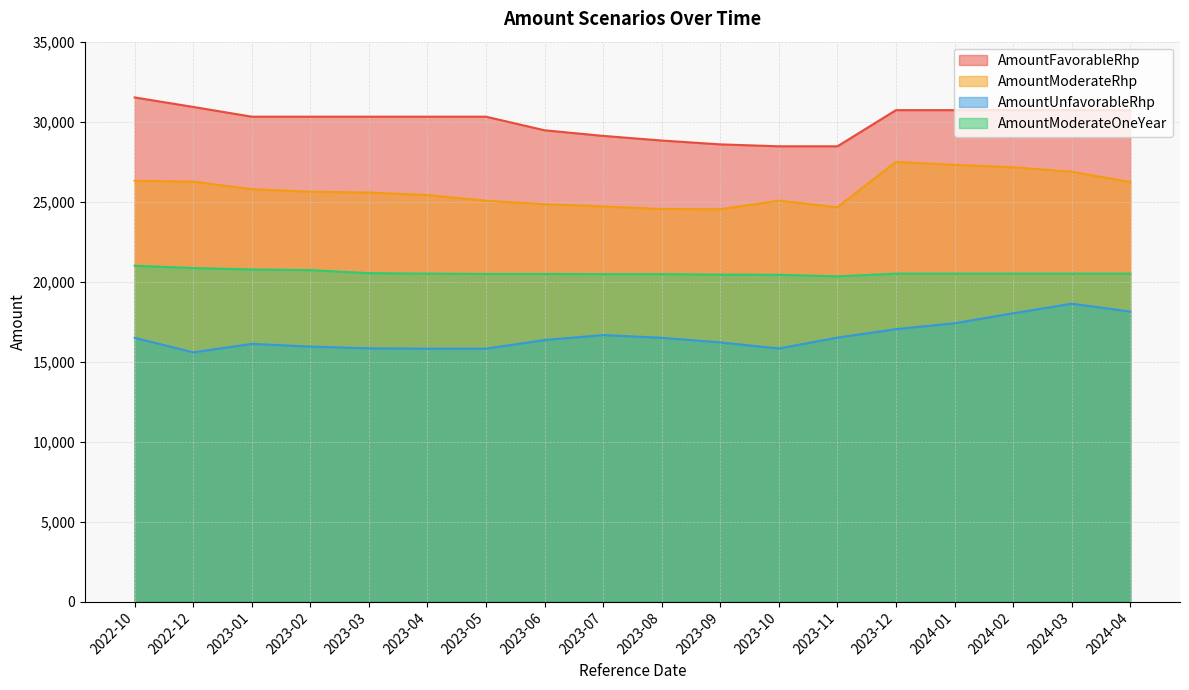

Reading left to right, extract all data points from this chart.

AmountFavorableRhp: 2022-10=31513.1	2022-12=30920.0	2023-01=30310.0	2023-02=30310.0	2023-03=30310.0	2023-04=30310.0	2023-05=30310.0	2023-06=29460.0	2023-07=29110.0	2023-08=28820.0	2023-09=28580.0	2023-10=28460.0	2023-11=28460.0	2023-12=30720.0	2024-01=30720.0	2024-02=30720.0	2024-03=30720.0	2024-04=30720.0
AmountModerateRhp: 2022-10=26304.0	2022-12=26250.0	2023-01=25780.0	2023-02=25620.0	2023-03=25570.0	2023-04=25410.0	2023-05=25060.0	2023-06=24840.0	2023-07=24700.0	2023-08=24540.0	2023-09=24530.0	2023-10=25060.0	2023-11=24650.0	2023-12=27490.0	2024-01=27300.0	2024-02=27150.0	2024-03=26870.0	2024-04=26230.0
AmountUnfavorableRhp: 2022-10=16487.5	2022-12=15580.0	2023-01=16110.0	2023-02=15940.0	2023-03=15830.0	2023-04=15810.0	2023-05=15810.0	2023-06=16350.0	2023-07=16660.0	2023-08=16490.0	2023-09=16200.0	2023-10=15820.0	2023-11=16500.0	2023-12=17030.0	2024-01=17400.0	2024-02=18020.0	2024-03=18620.0	2024-04=18130.0
AmountModerateOneYear: 2022-10=20991.8	2022-12=20850.0	2023-01=20760.0	2023-02=20720.0	2023-03=20530.0	2023-04=20500.0	2023-05=20480.0	2023-06=20480.0	2023-07=20470.0	2023-08=20470.0	2023-09=20440.0	2023-10=20430.0	2023-11=20330.0	2023-12=20500.0	2024-01=20500.0	2024-02=20500.0	2024-03=20500.0	2024-04=20500.0